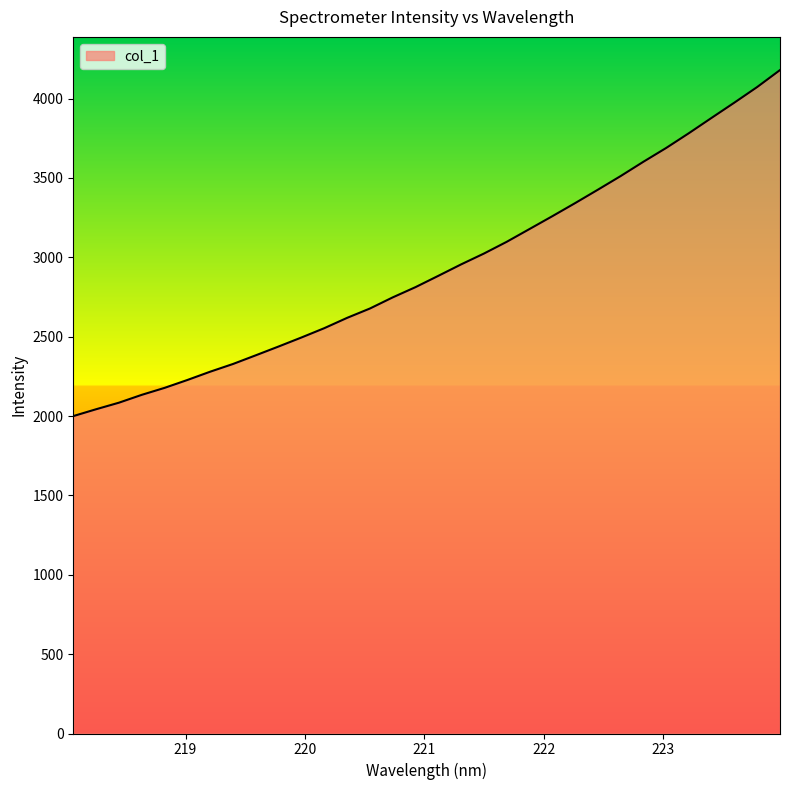

What is the smallest value displayed?

1999.8